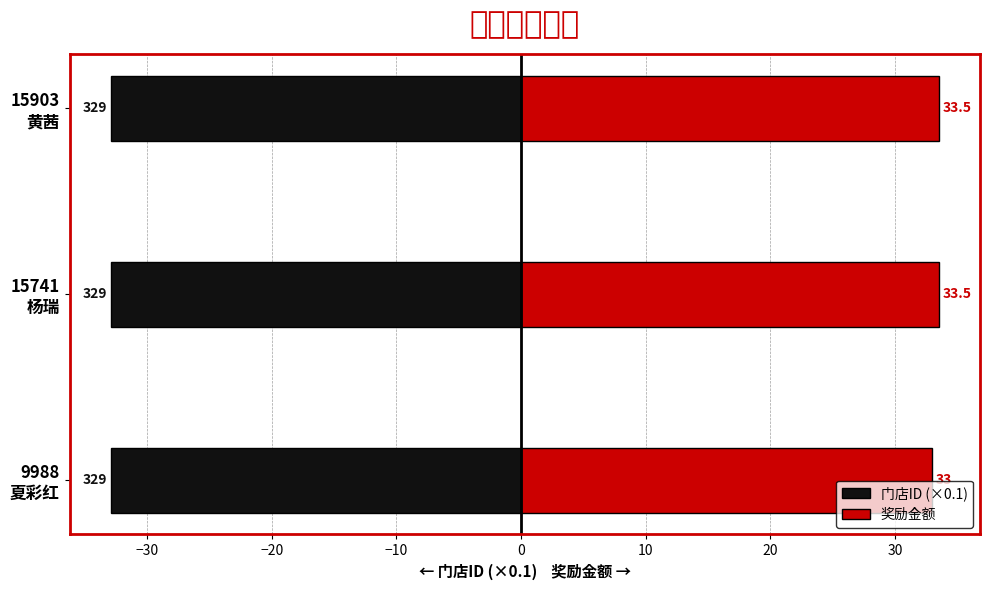

Reading left to right, what are all the values shown in this chart?

门店ID (×0.1): 0.3	0.3	0.3
奖励金额: 33.0	33.5	33.5